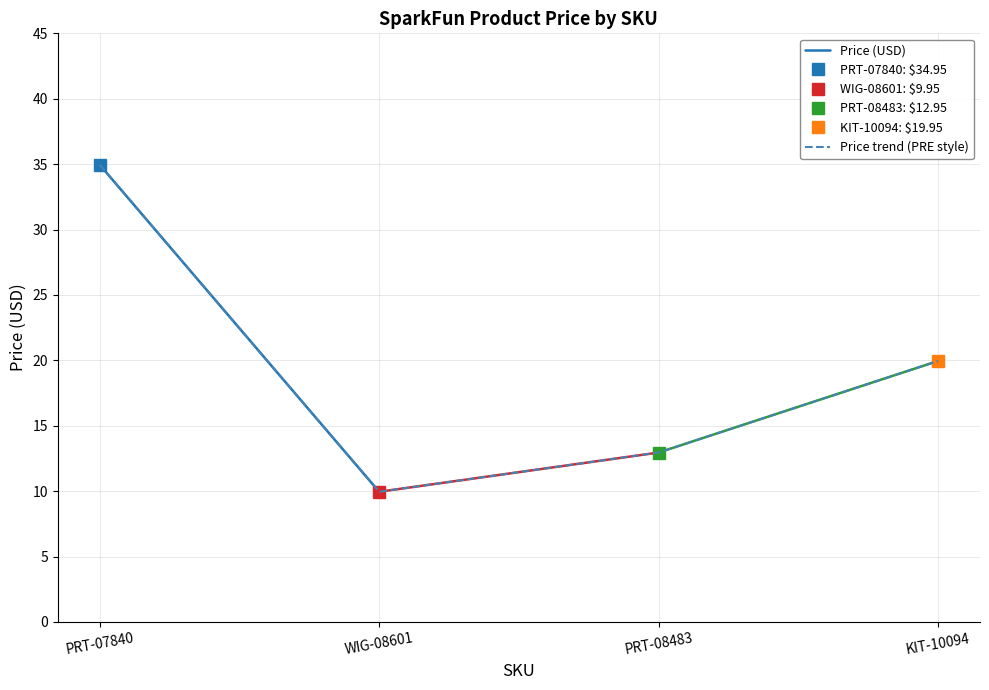

Reading right to left, what are all the values shown in this chart?

19.9	12.9	9.9	35.0